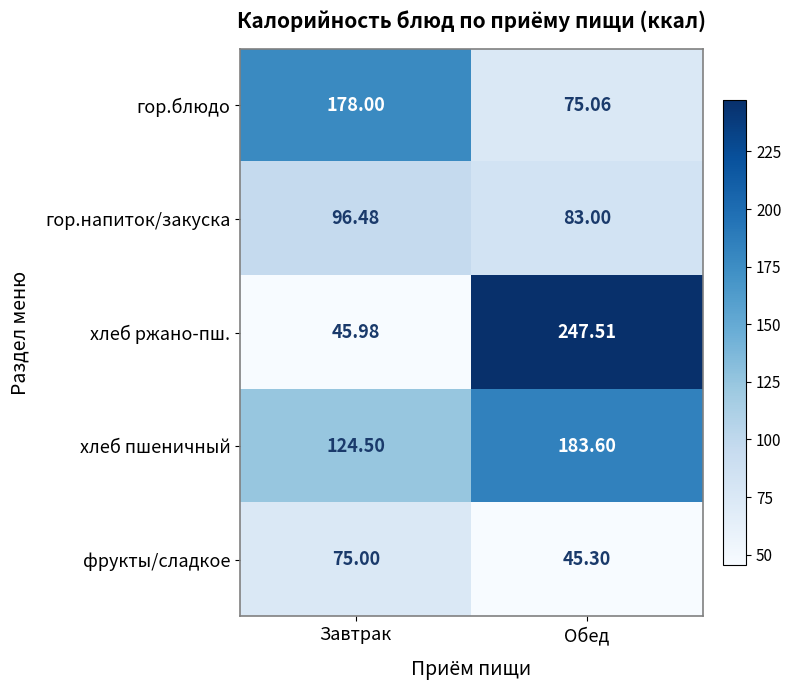

Where is фрукты/сладкое nearest to the value 60?

Обед